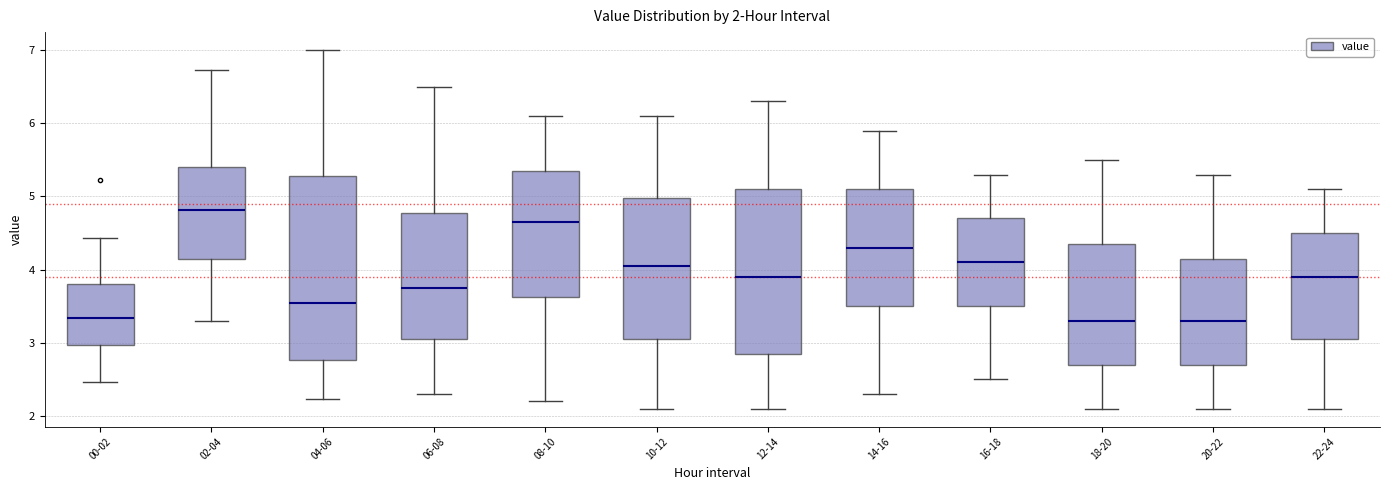

Which box has the highest median line?

02-04